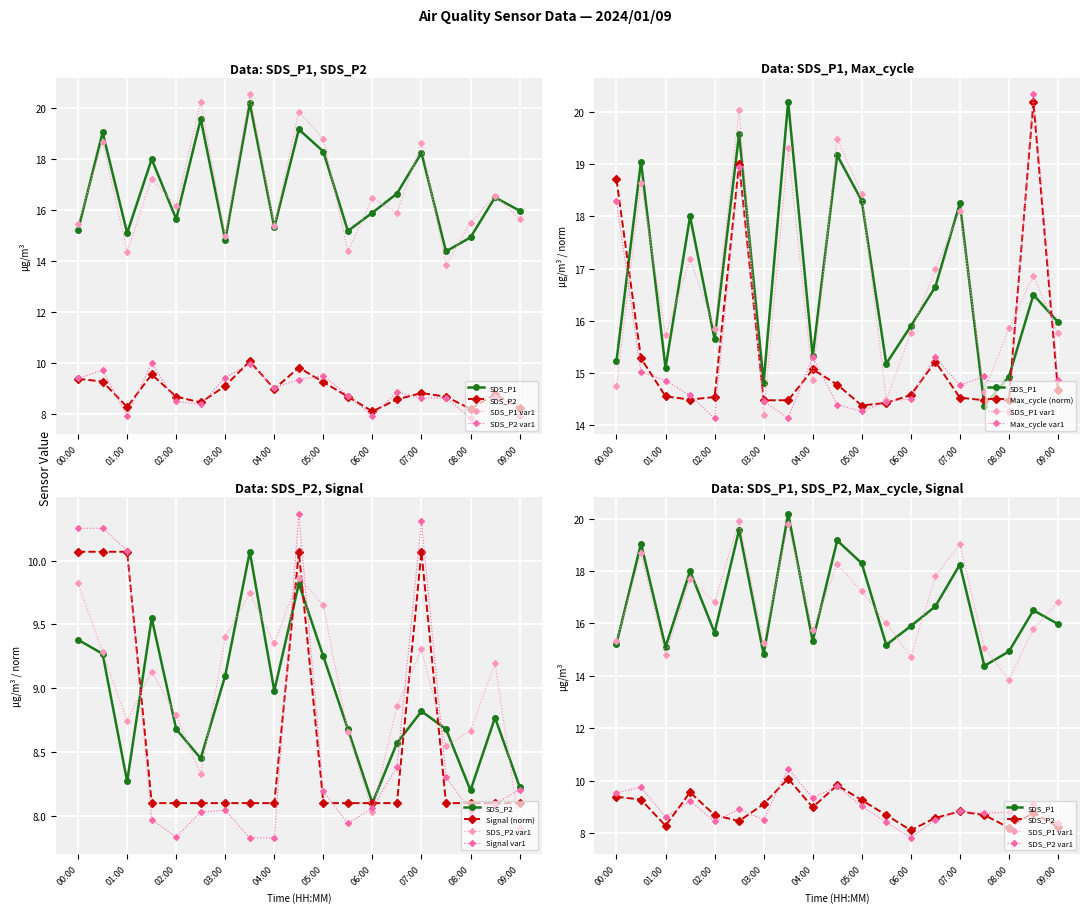

What is the label of the 1st point from the left?

00:00